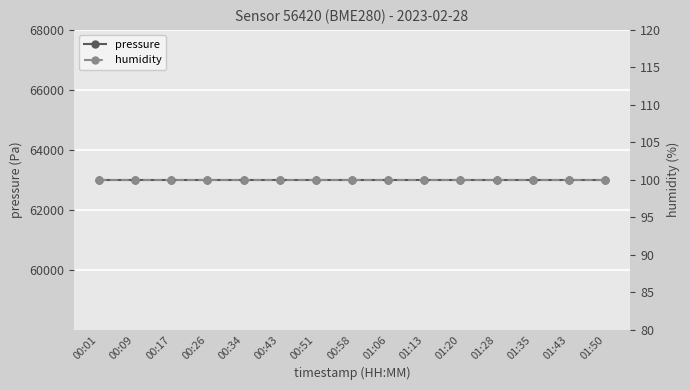

At which category is the sum across all series the highest?

00:01